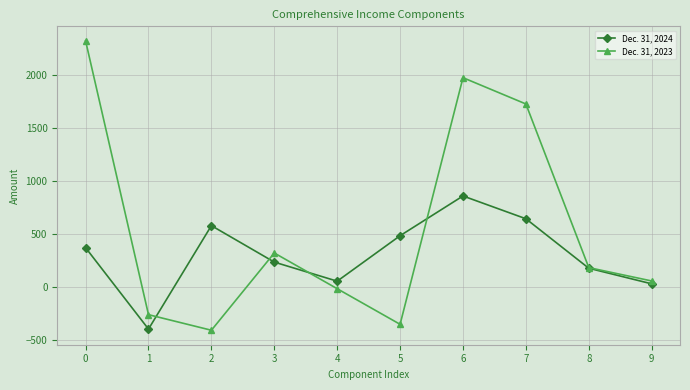

How many values in the Dec. 31, 2023 series are below 187?

5